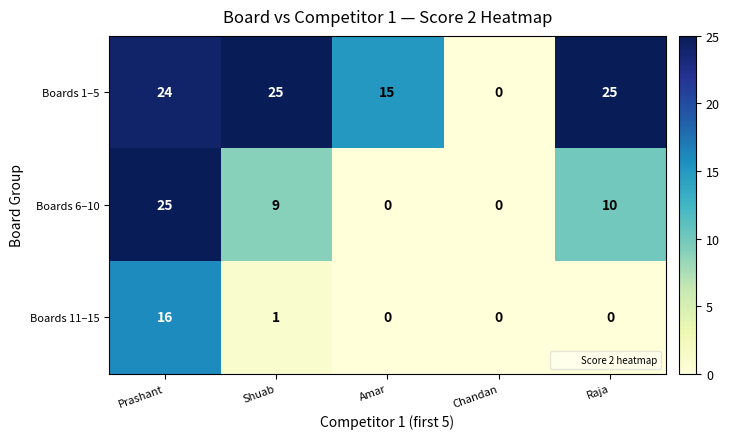

The value of Boards 6–10 at Raja is 10. True or false?

True